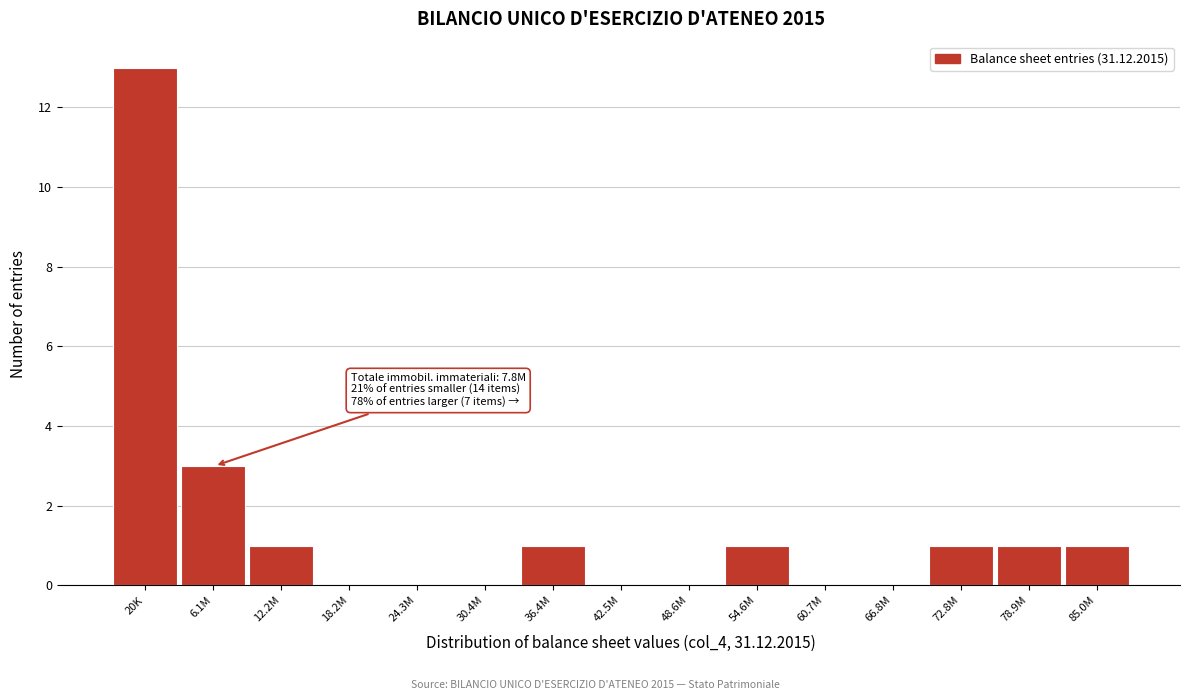

Reading left to right, what are all the values shown in this chart?

20K=13	6.1M=3	12.2M=1	18.2M=0	24.3M=0	30.4M=0	36.4M=1	42.5M=0	48.6M=0	54.6M=1	60.7M=0	66.8M=0	72.8M=1	78.9M=1	85.0M=1